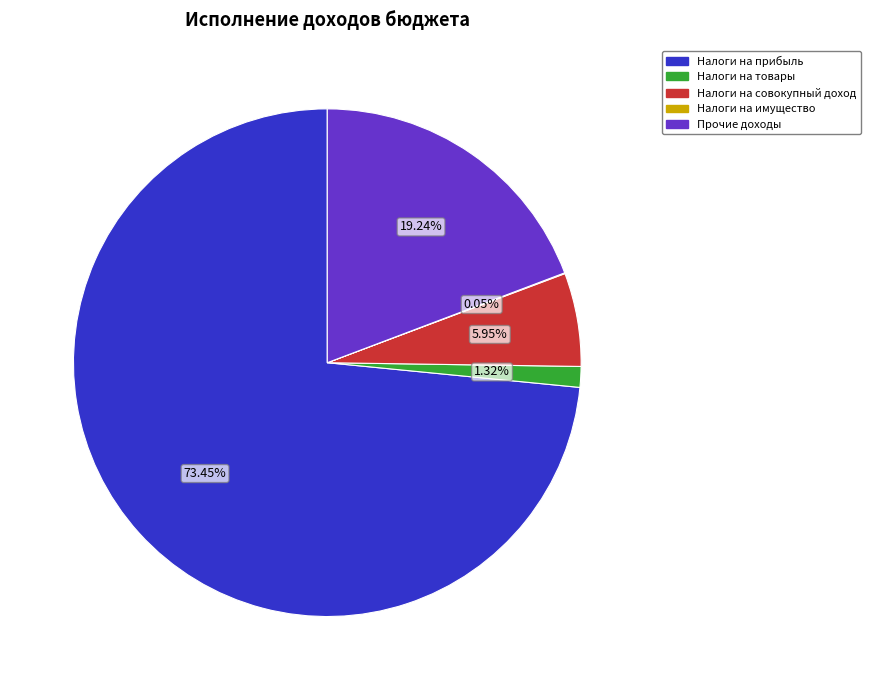

Is the sum of Налоги на товары and Налоги на прибыль greater than half?

Yes